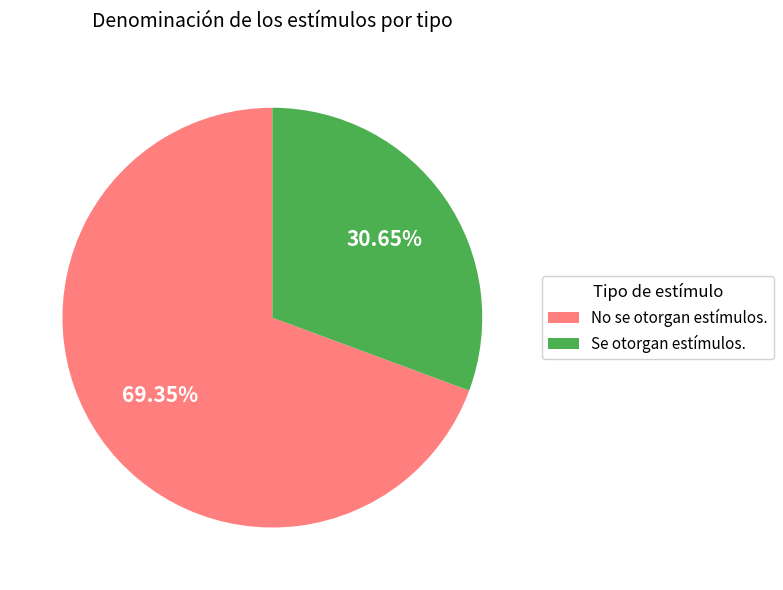

Is Se otorgan estímulos. the majority of the pie?

No